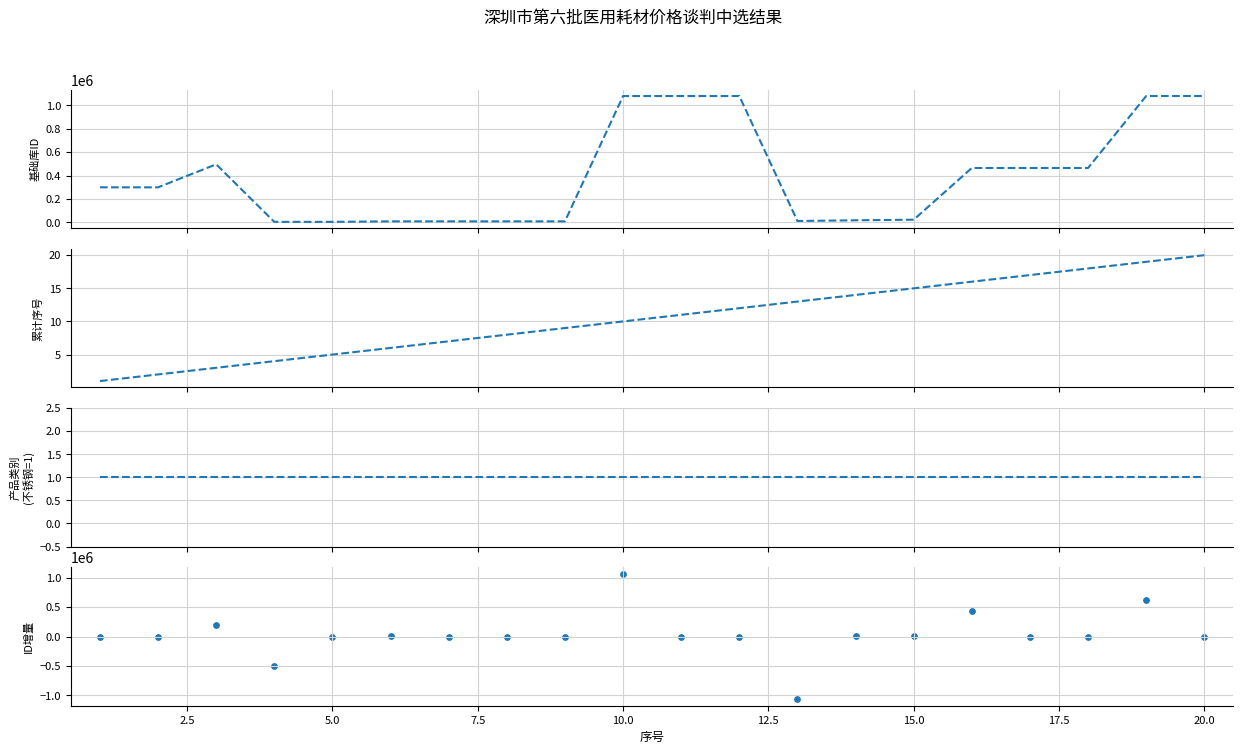

What are all the series names shown in the legend?

基础库ID, 累计序号, 产品类别(不锈钢=1), ID增量